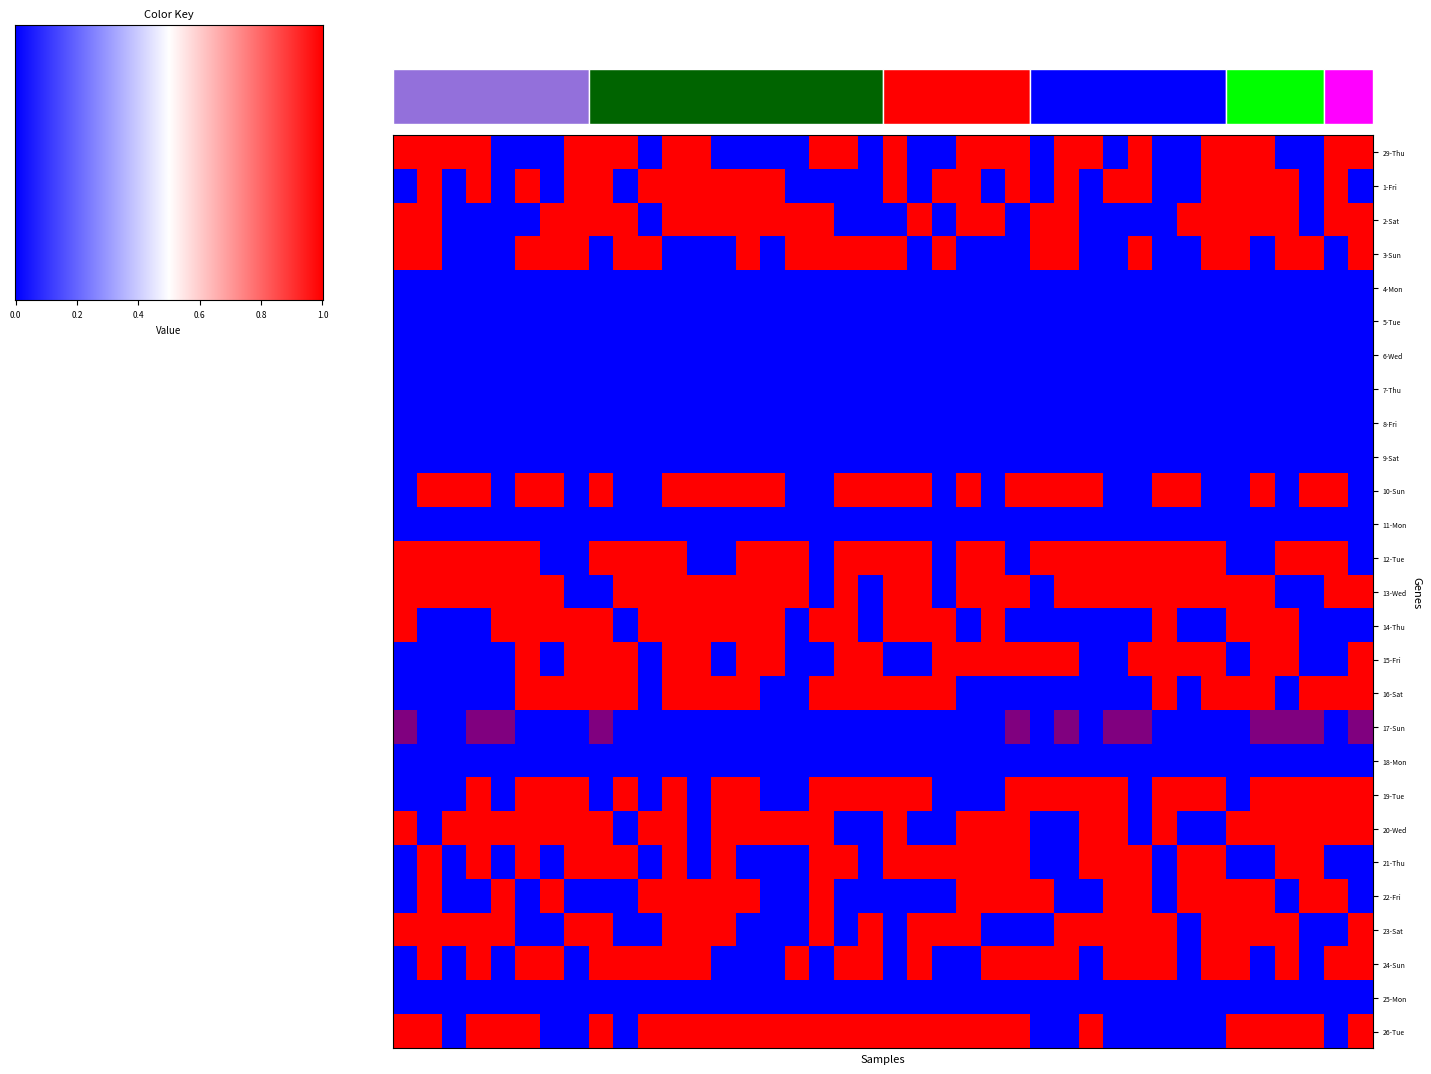

Rank the series by their maximum value, from highest to lowest.

29-Thu, 1-Fri, 2-Sat, 3-Sun, 10-Sun, 12-Tue, 13-Wed, 14-Thu, 15-Fri, 16-Sat, 19-Tue, 20-Wed, 21-Thu, 22-Fri, 23-Sat, 24-Sun, 26-Tue, 17-Sun, 4-Mon, 5-Tue, 6-Wed, 7-Thu, 8-Fri, 9-Sat, 11-Mon, 18-Mon, 25-Mon